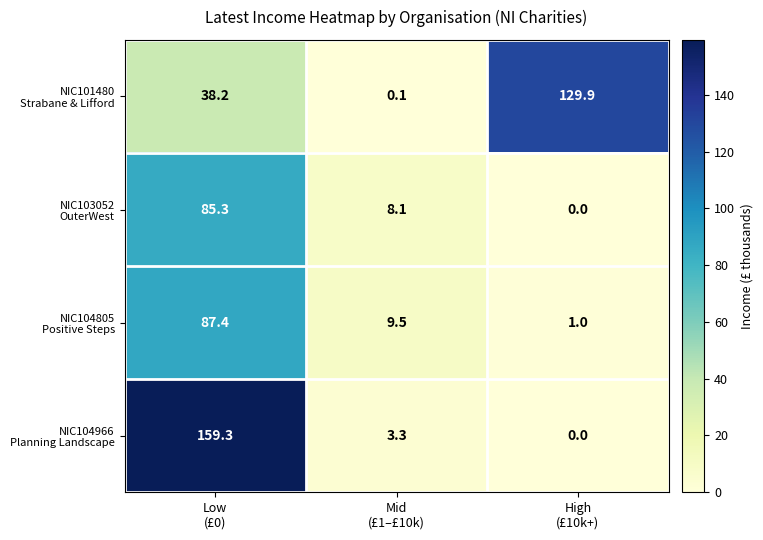

What is the maximum value shown in the chart?

159.3